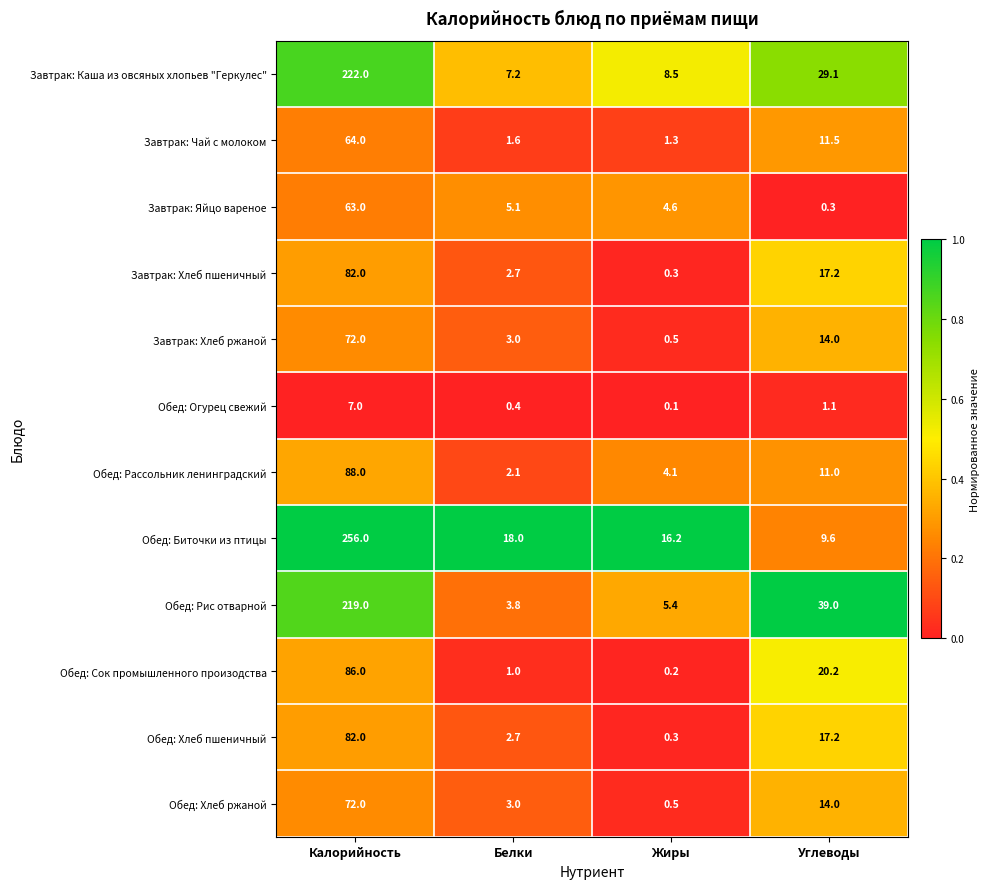

What is the maximum value shown in the chart?

256.0